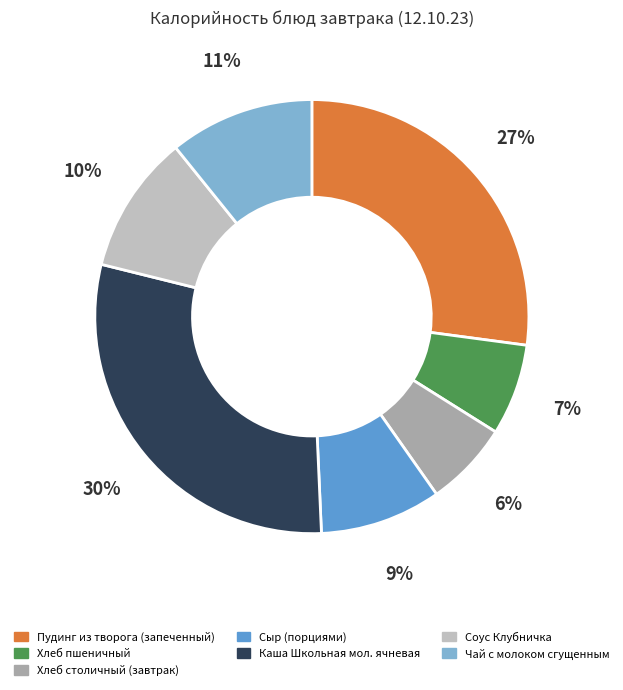

Count the number of slices in the pie.

7